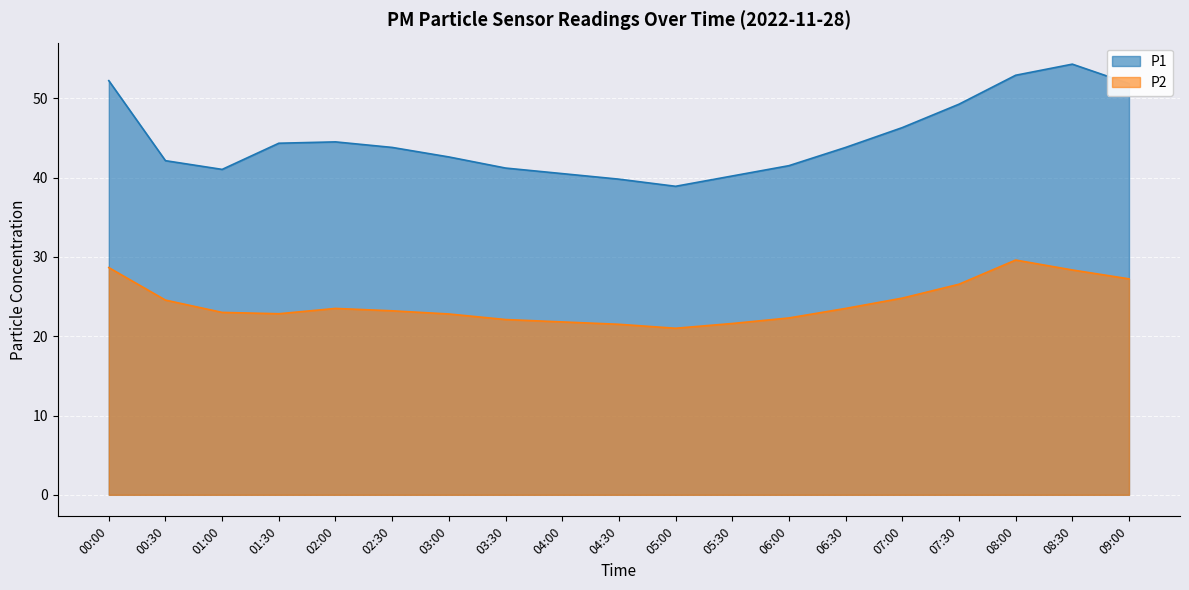

What is the minimum value for P1?

38.9